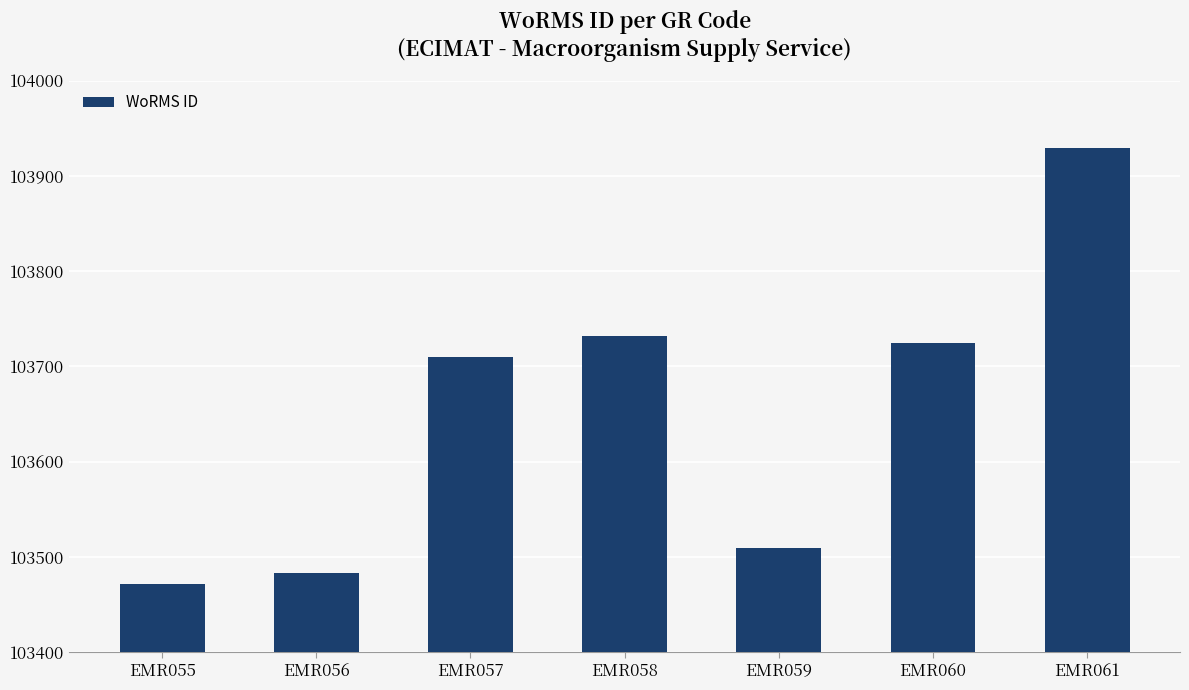

What is the difference between the maximum and minimum values?

458